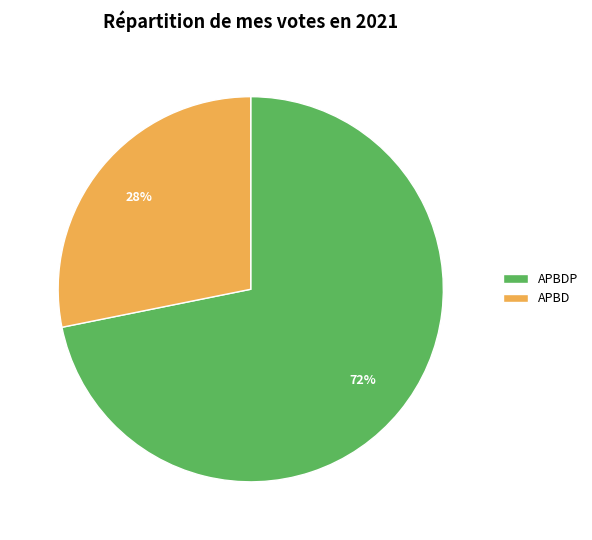

To the nearest percent, what is the difference between the largest and smallest slice percentages?

44%